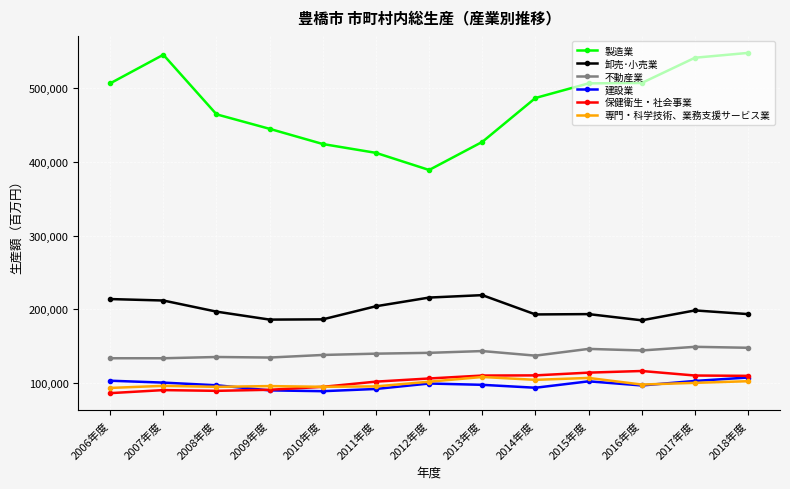

Read the 不動産業 value at 2017年度, to the nearest 10.

149280